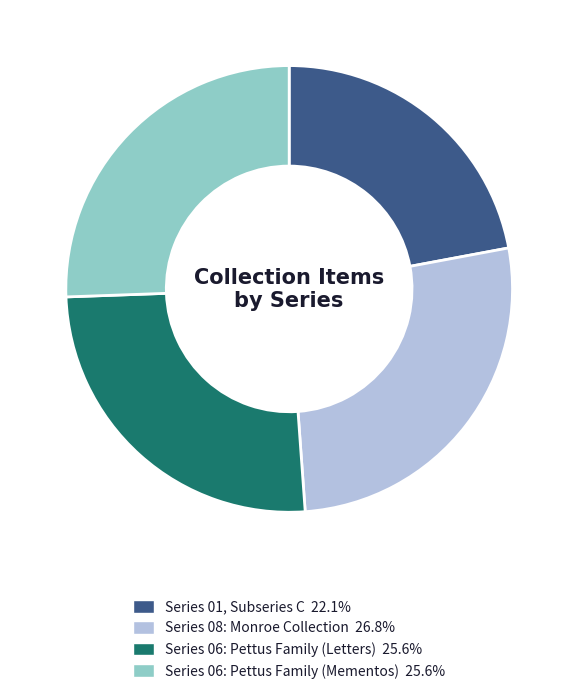

Combined, do Series 01, Subseries C and Series 06: Pettus Family (Mementos) account for over 50%?

No